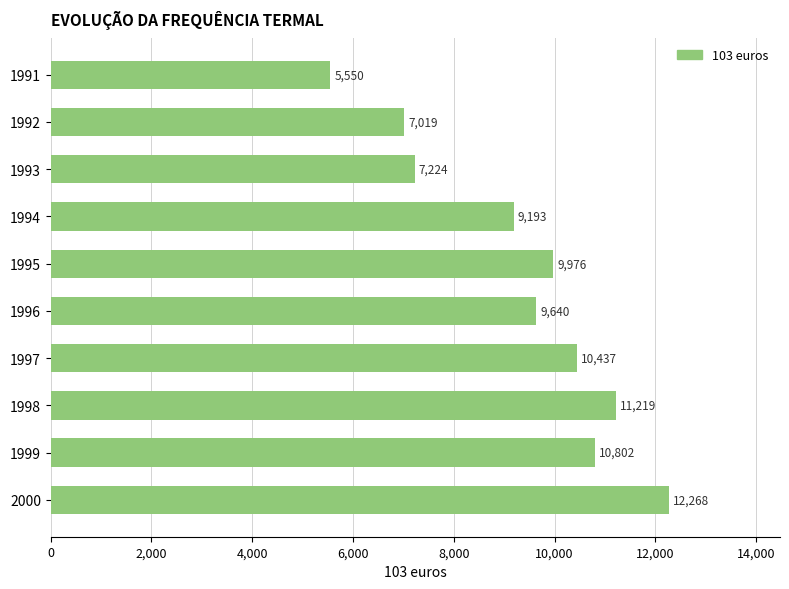

Are the bars horizontal?

Yes